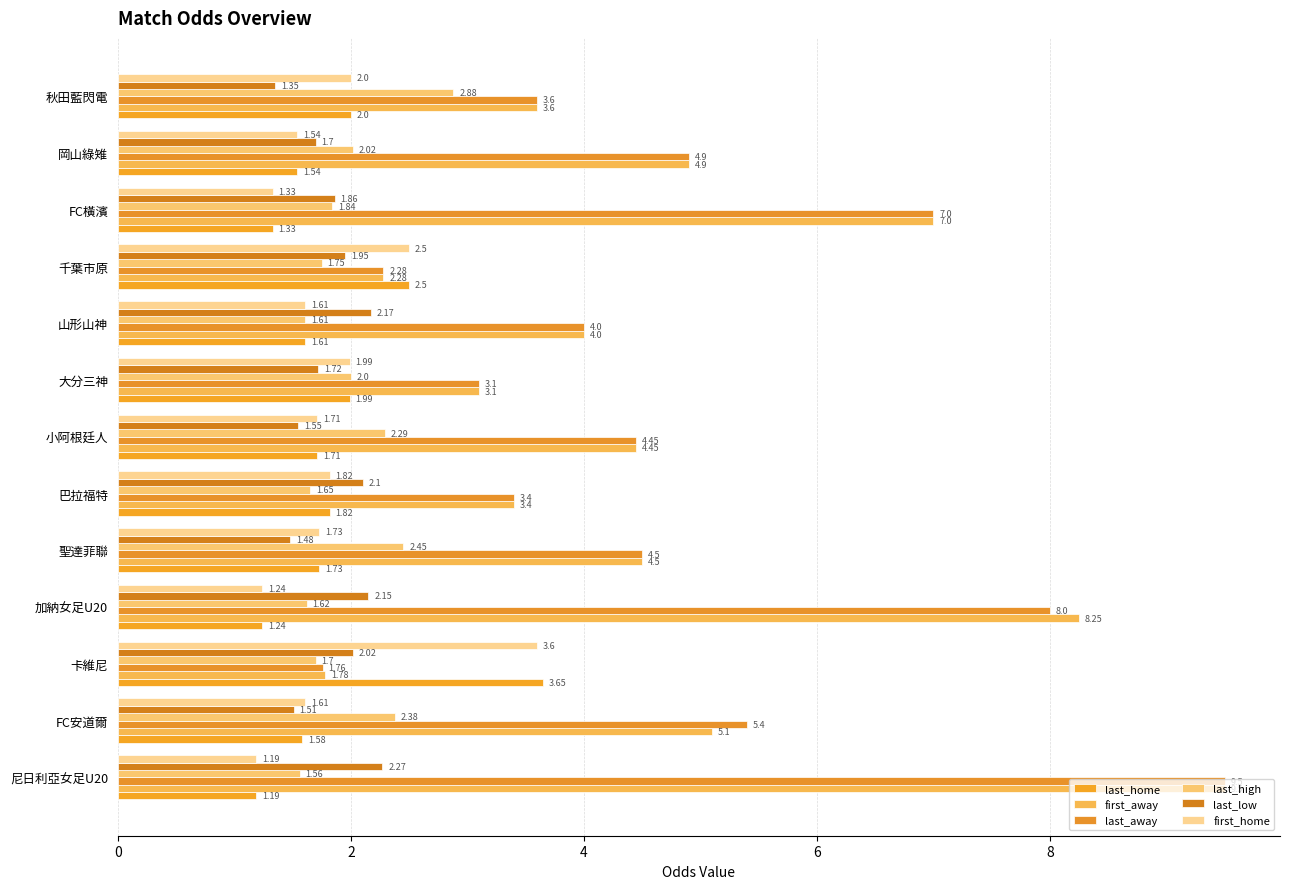

Count the number of categories in the chart.

13